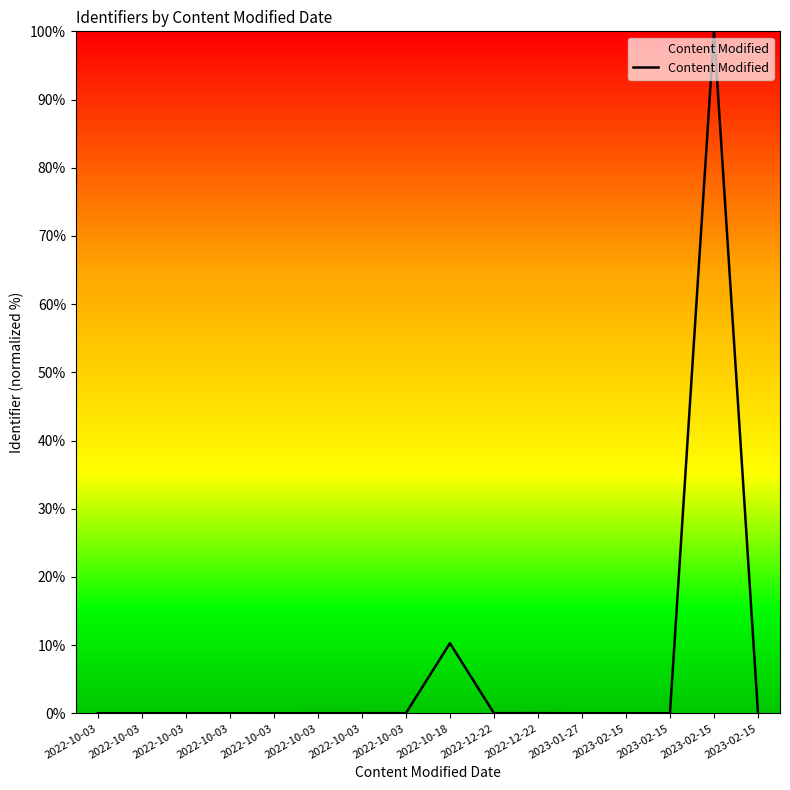

How many lines are shown in the chart?

1